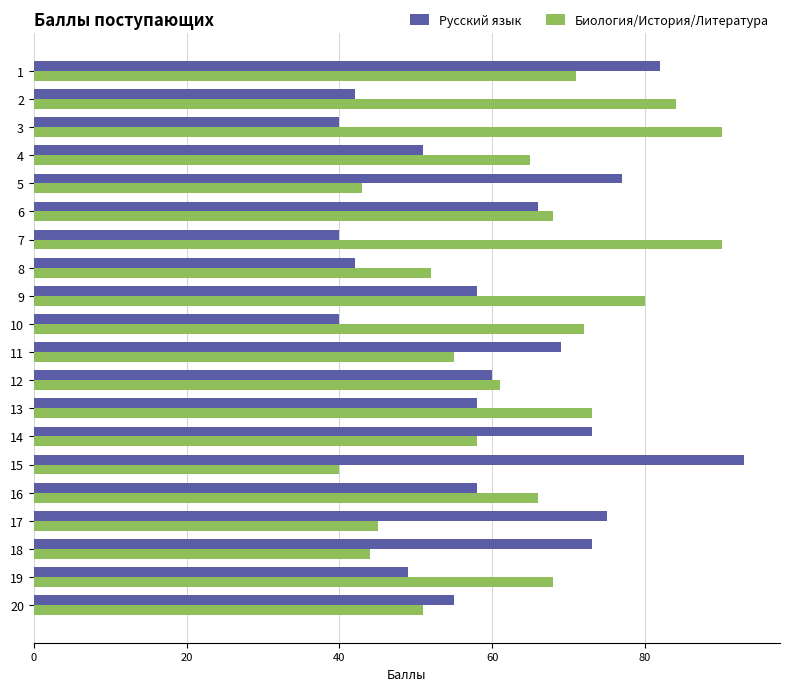

What is the lowest value of the Биология/История/Литература series?

40